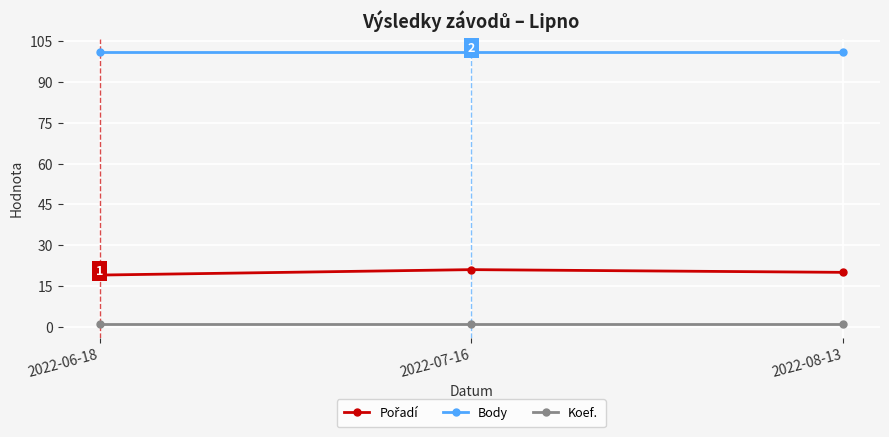

What is the total value across all series at 2022-06-18?

121